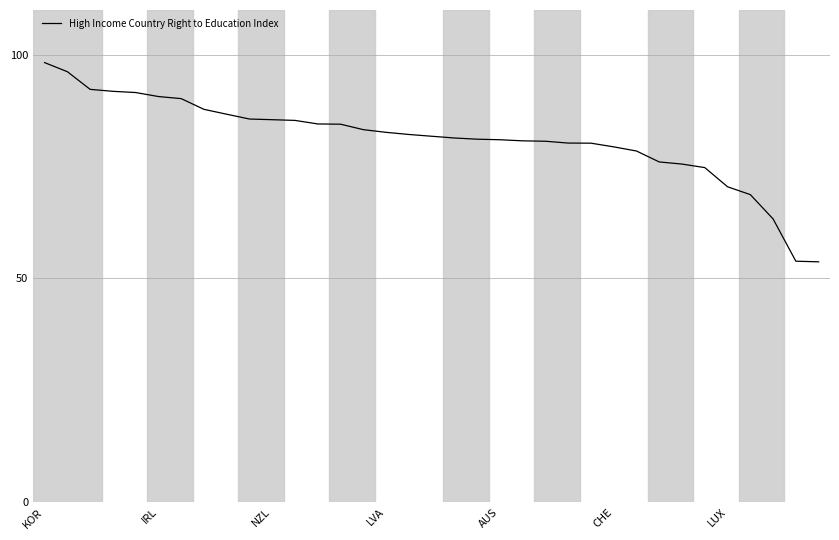

What is the minimum value shown in the chart?

53.7